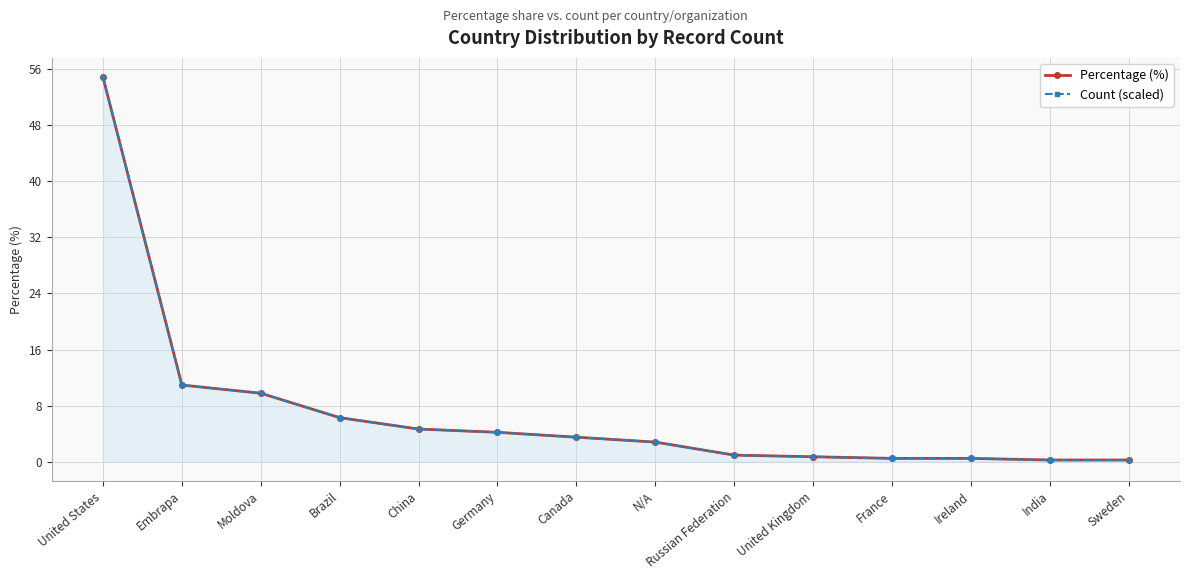

Which series has the widest spread of values?

Percentage (%)